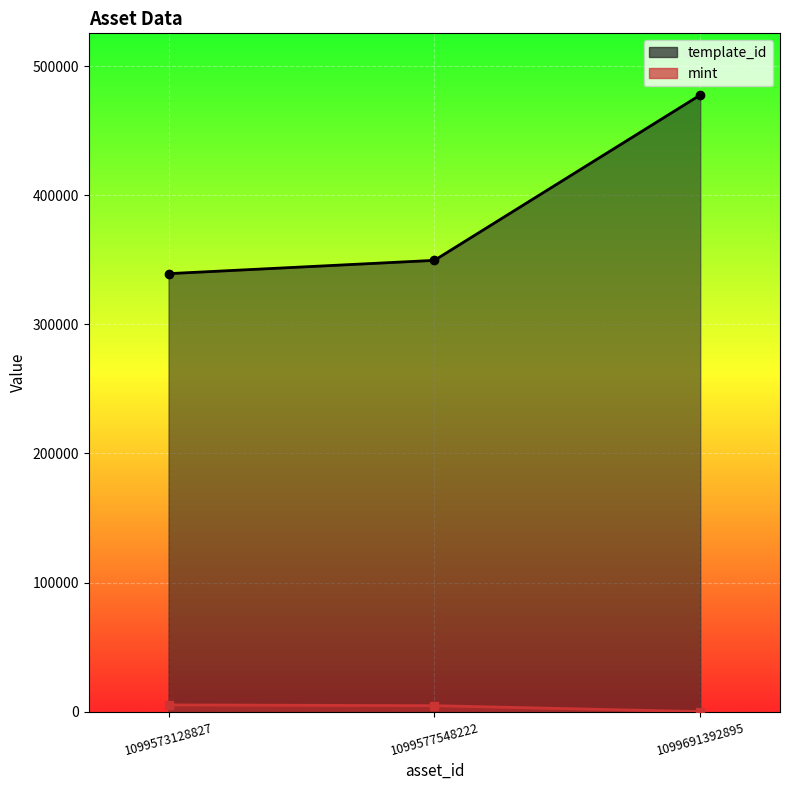

How many series are shown in this chart?

2